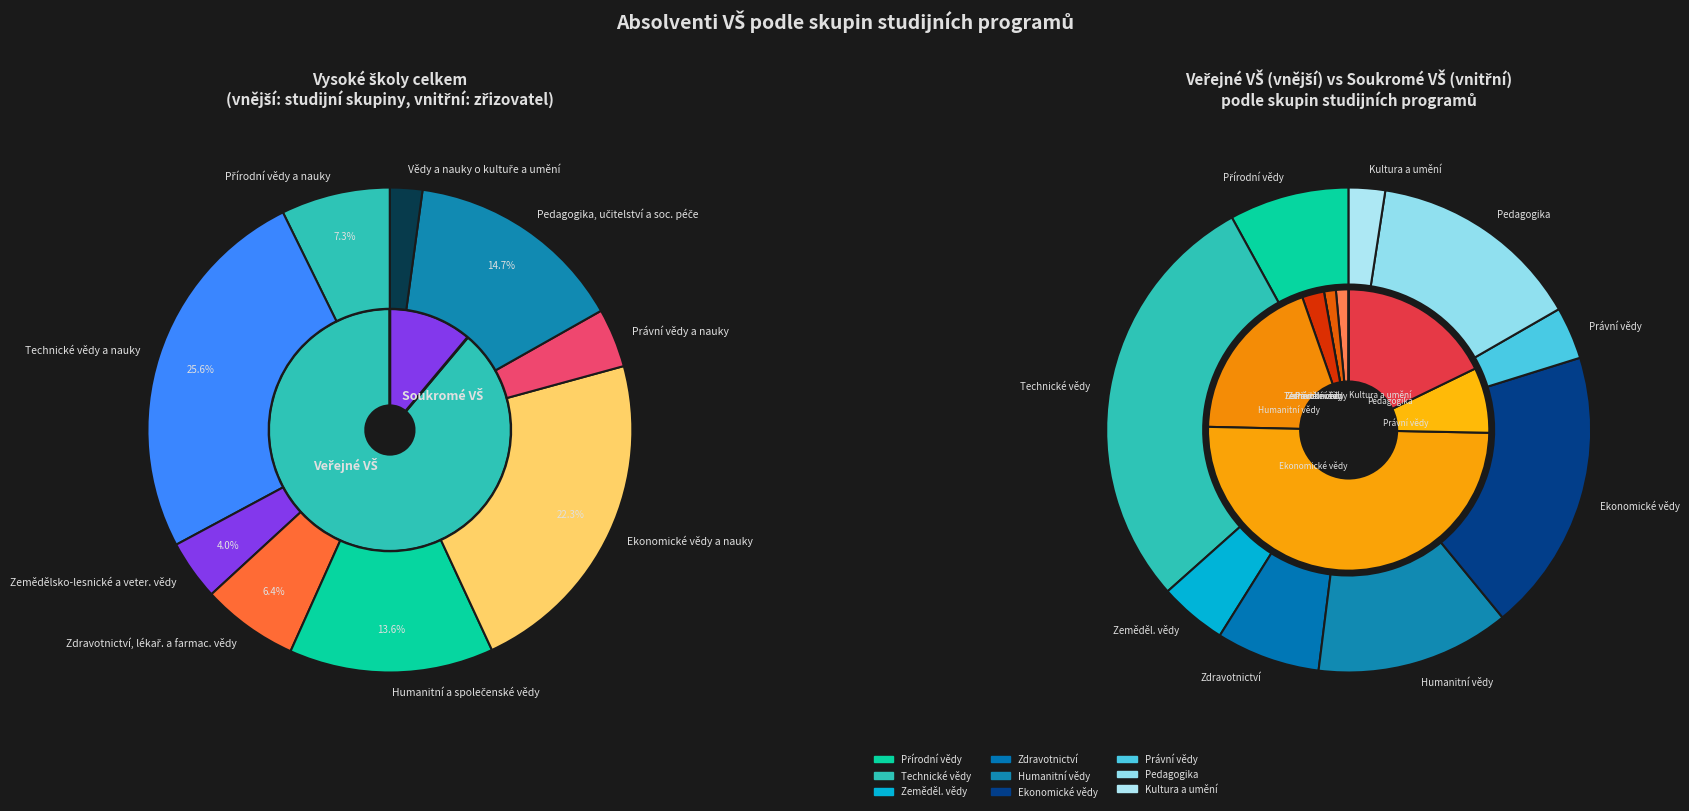

How many segments does this pie chart have?

9